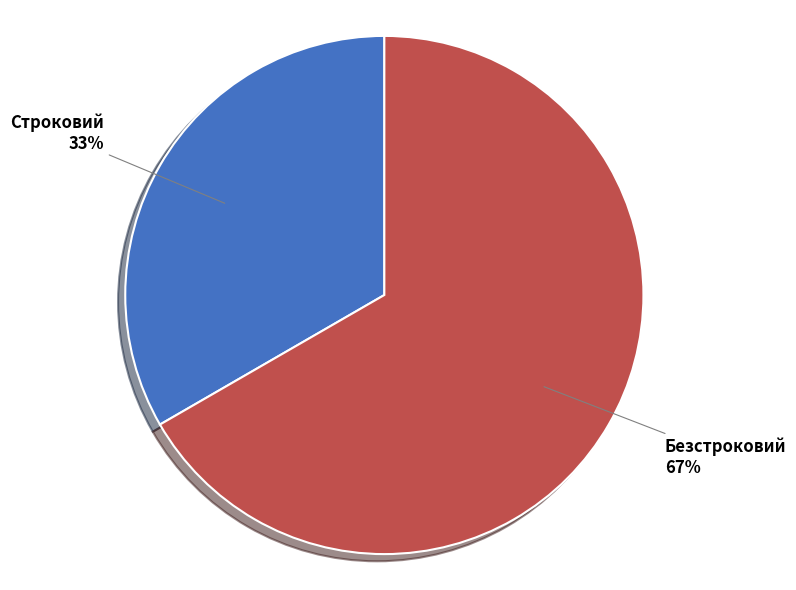

How many slices are in this pie chart?

2